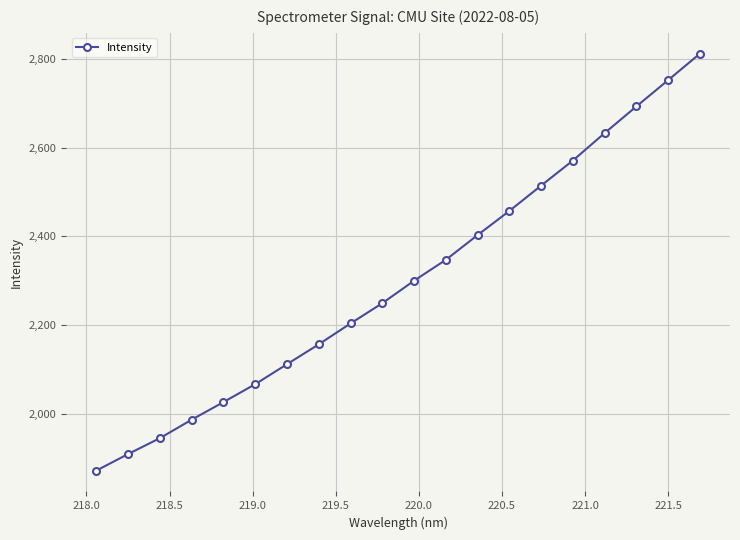

What is the minimum value shown in the chart?

1871.8